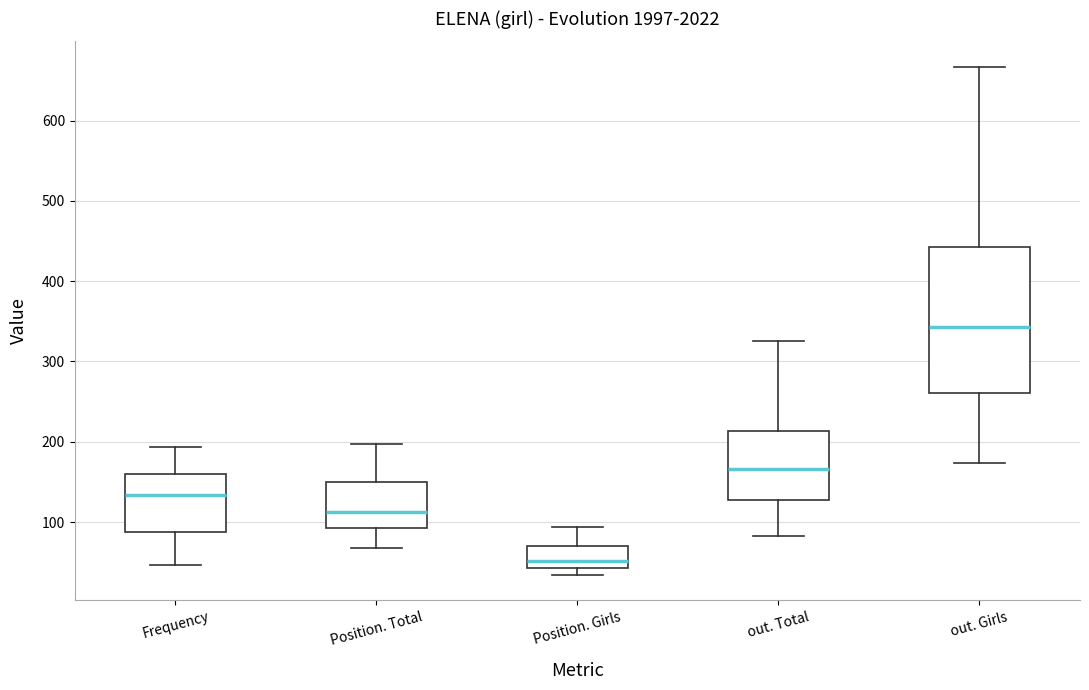

Reading left to right, read every box against the y-axis: the position of its median line, the range the box covers, and the ends of its whiskers. The values are not printed on the chart, so give them approximately, as read against the axis.

Frequency: median 130, box 90 to 160, whiskers 50 to 190
Position. Total: median 110, box 90 to 150, whiskers 70 to 200
Position. Girls: median 50, box 40 to 70, whiskers 30 to 90
out. Total: median 170, box 130 to 210, whiskers 80 to 330
out. Girls: median 340, box 260 to 440, whiskers 170 to 670